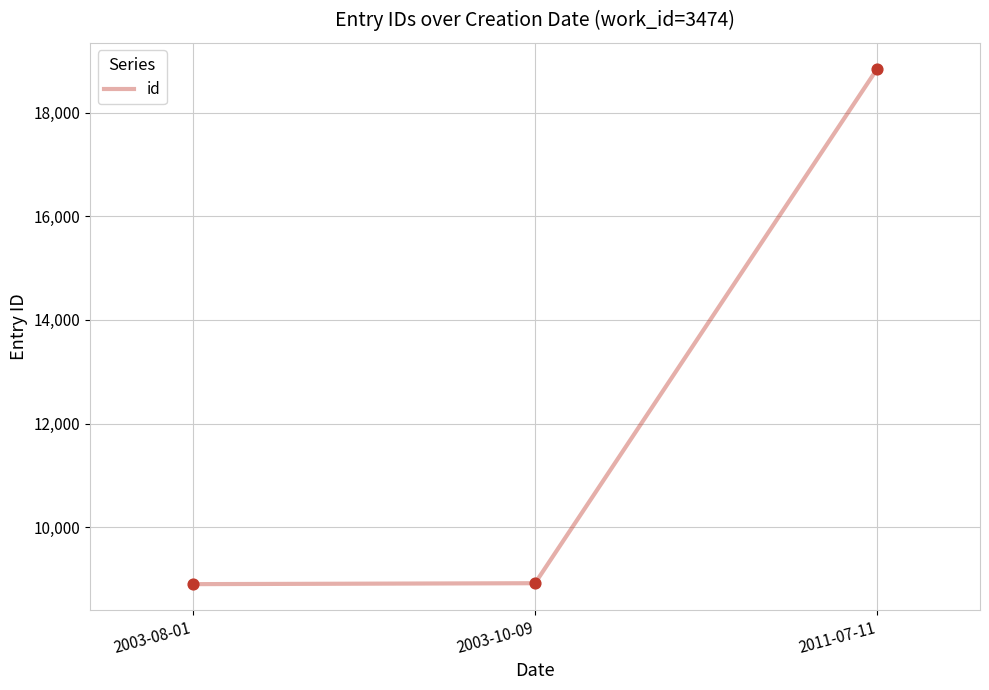

What is the ratio of the value at 2003-10-09 to the value at 2011-07-11?

0.5